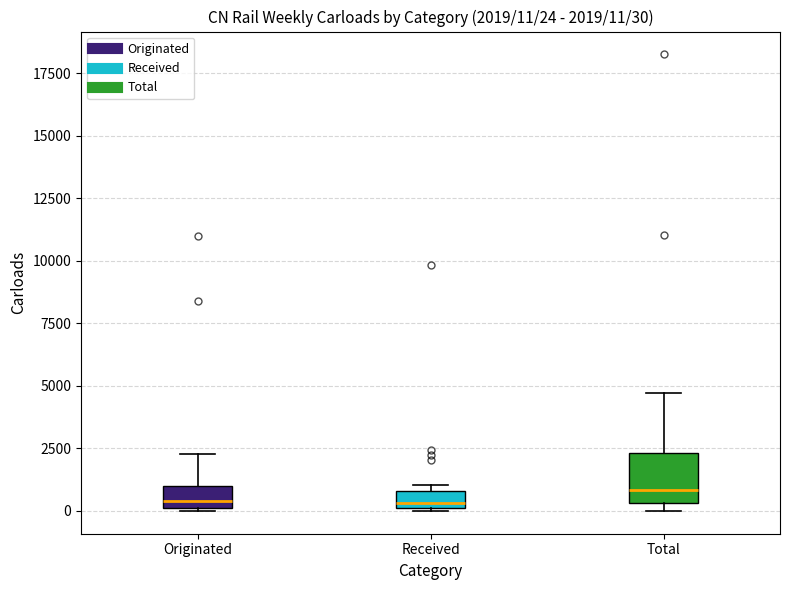

Which box is the tallest, from its lower edge to its upper edge?

Total